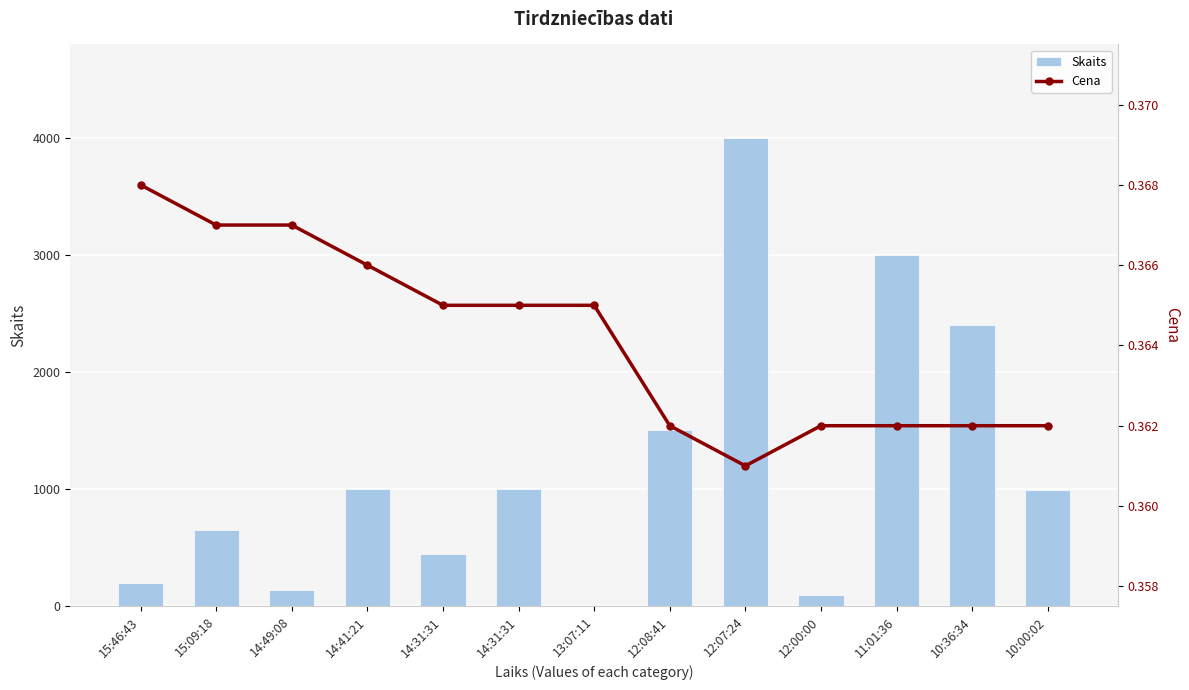

Which series has the largest range (max minus min)?

Skaits